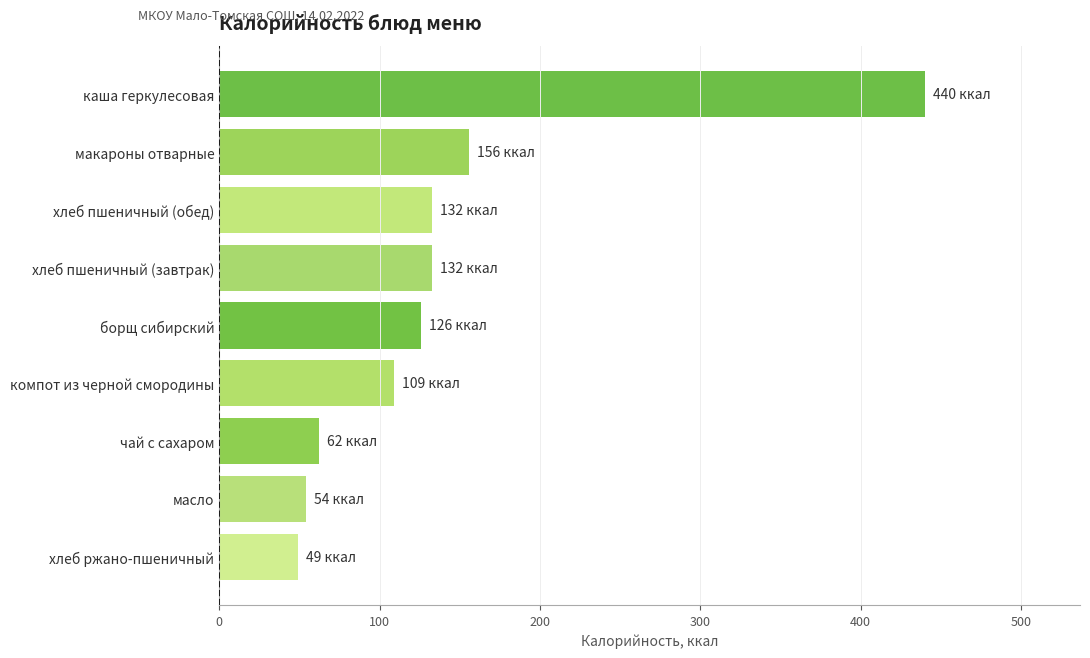

What is the maximum value shown in the chart?

440.0